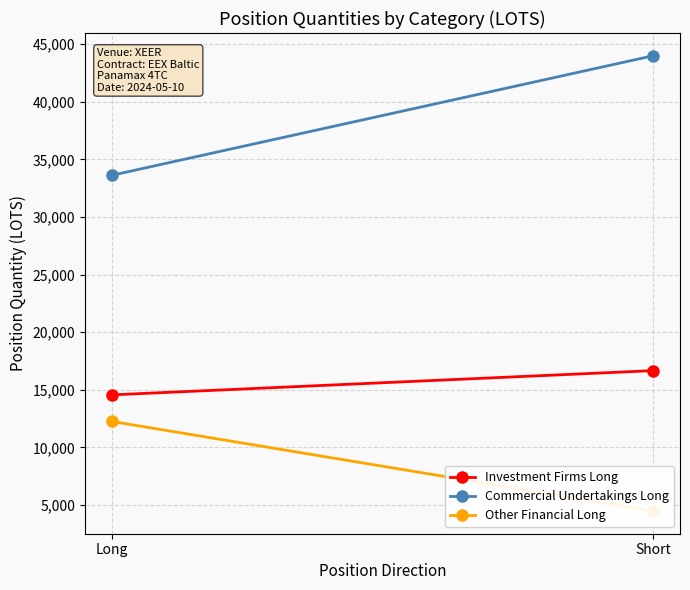

List the series in order of their peak value, lowest first.

Other Financial Long, Investment Firms Long, Commercial Undertakings Long